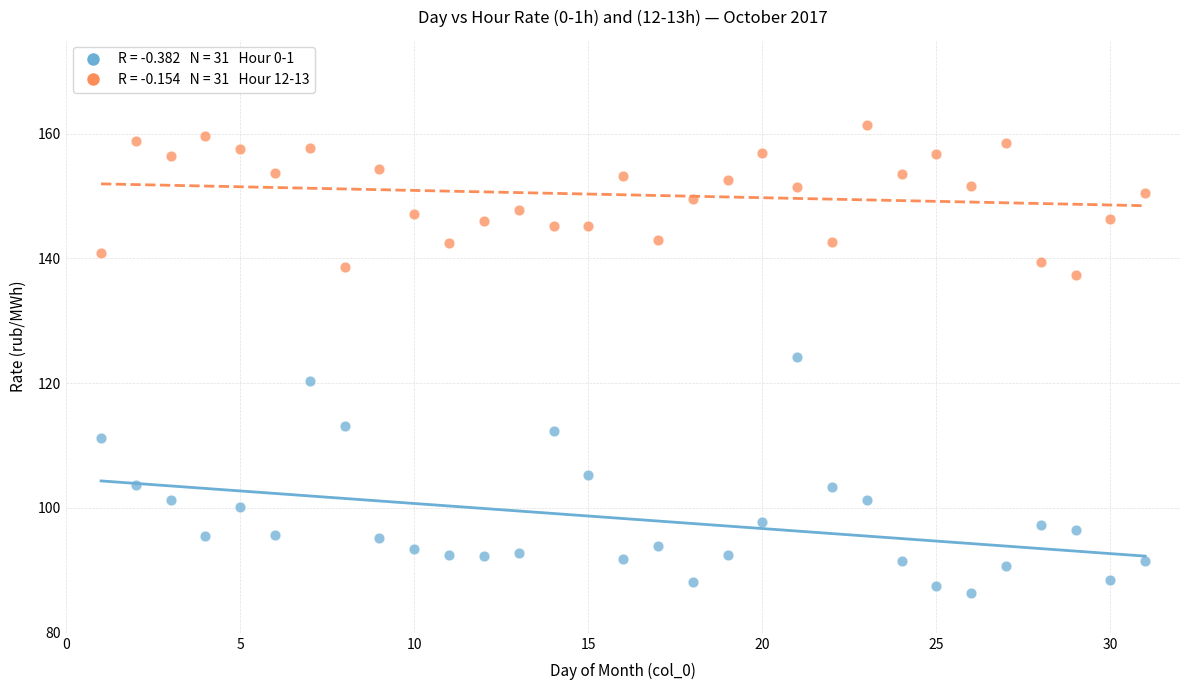

Across all series, what Y value is closest to 123?

124.2